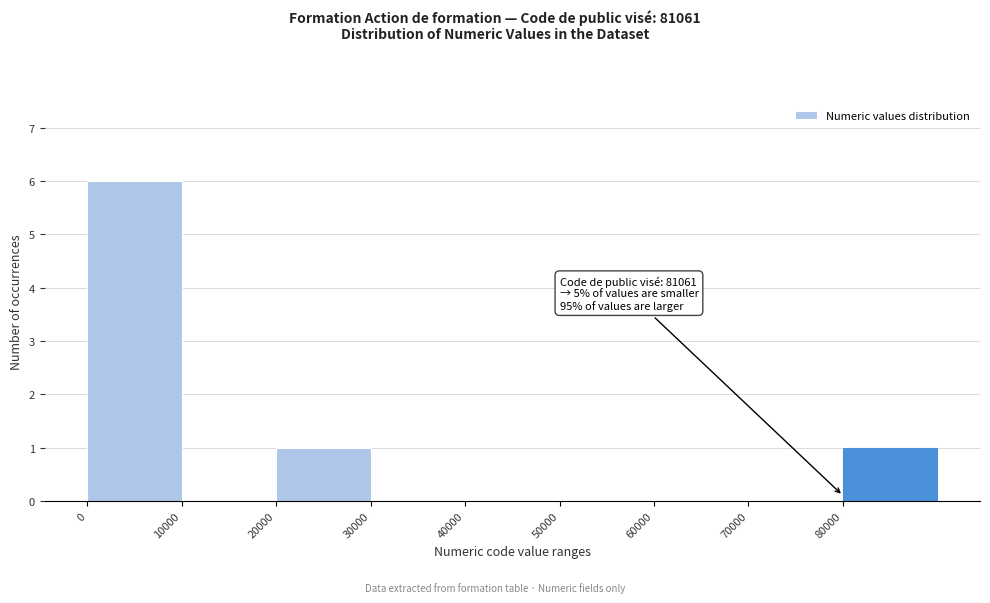

Over which range of the x-axis is the bar tallest?

0 to 10000